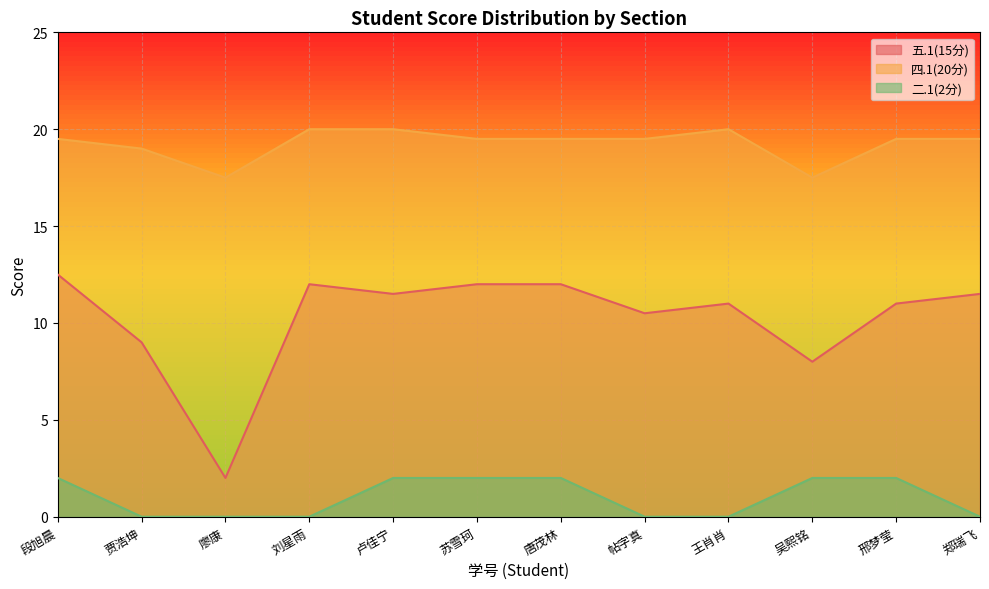

What is the total value across all series at 郑瑞飞?

31.0